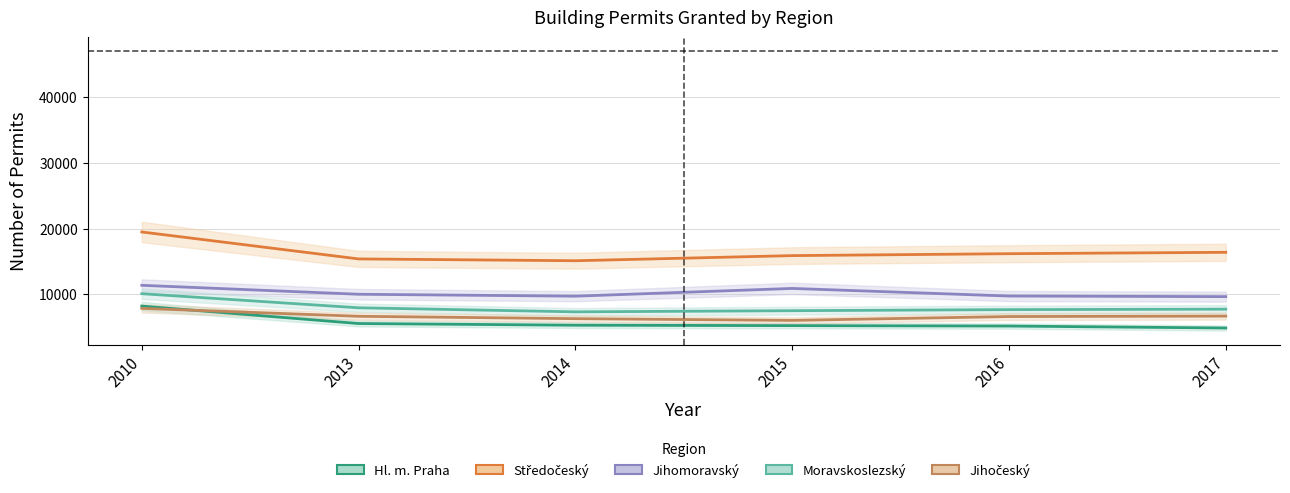

Read the Středočeský value at 2010, to the nearest 10.

19480